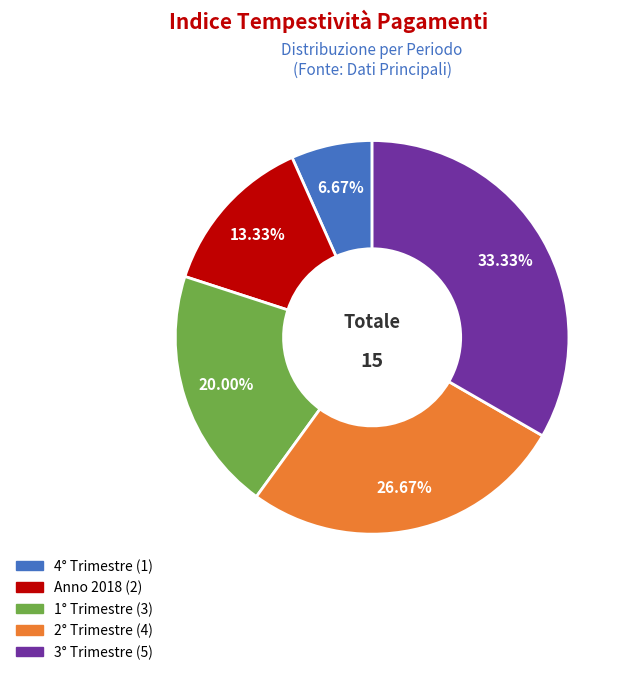

To the nearest percent, what portion does Anno 2018 represent?

13%